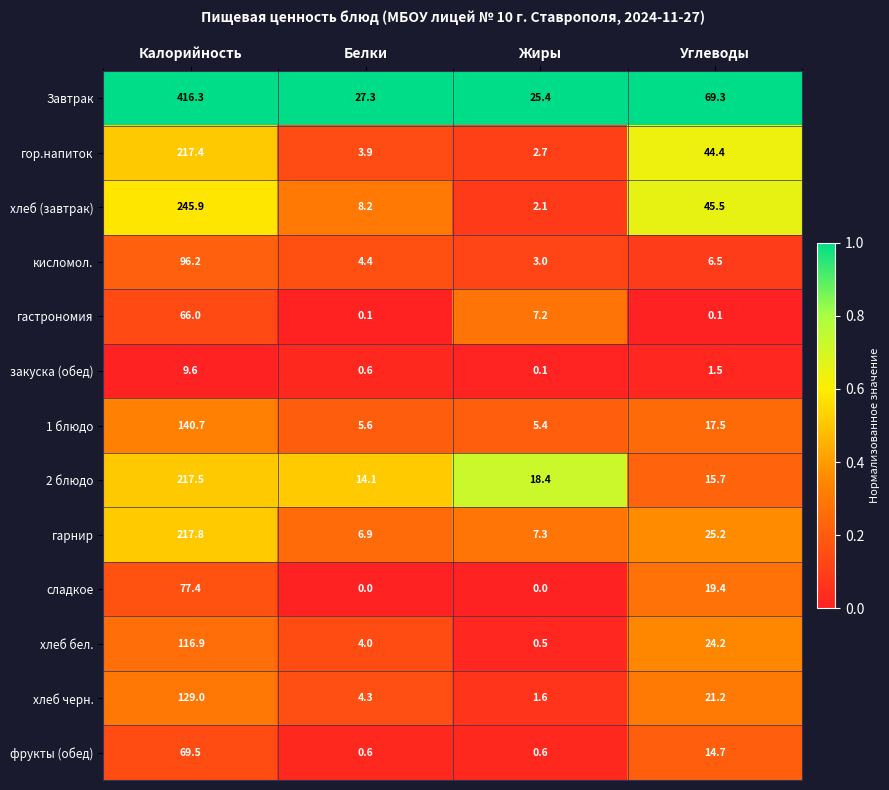

What is the spread (max minus min) of values at Жиры?

25.4